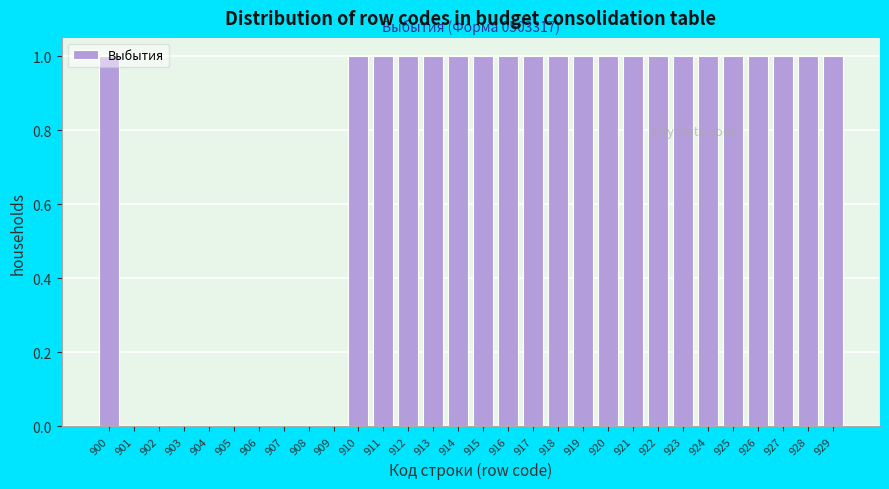

Approximately how many times larger is the value at 918 compared to 926?

1.0